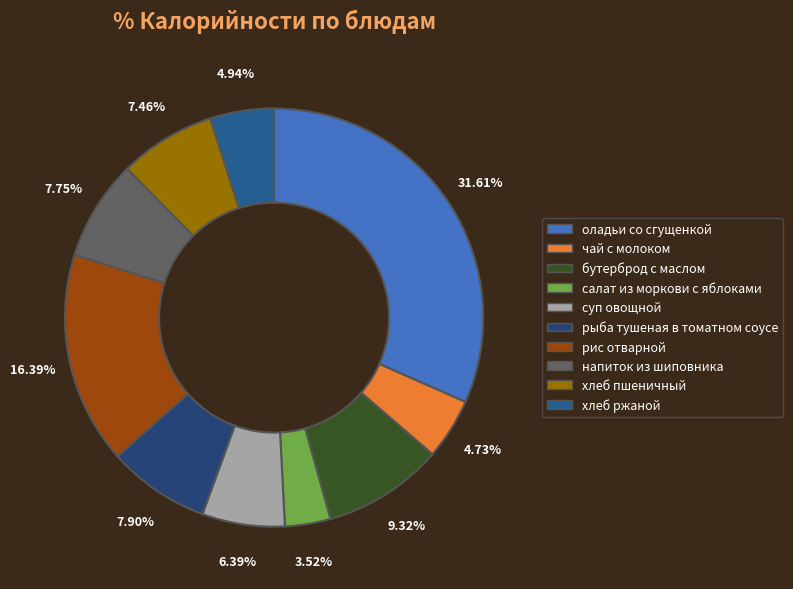

Is it true that чай с молоком is 12% of the pie?

False